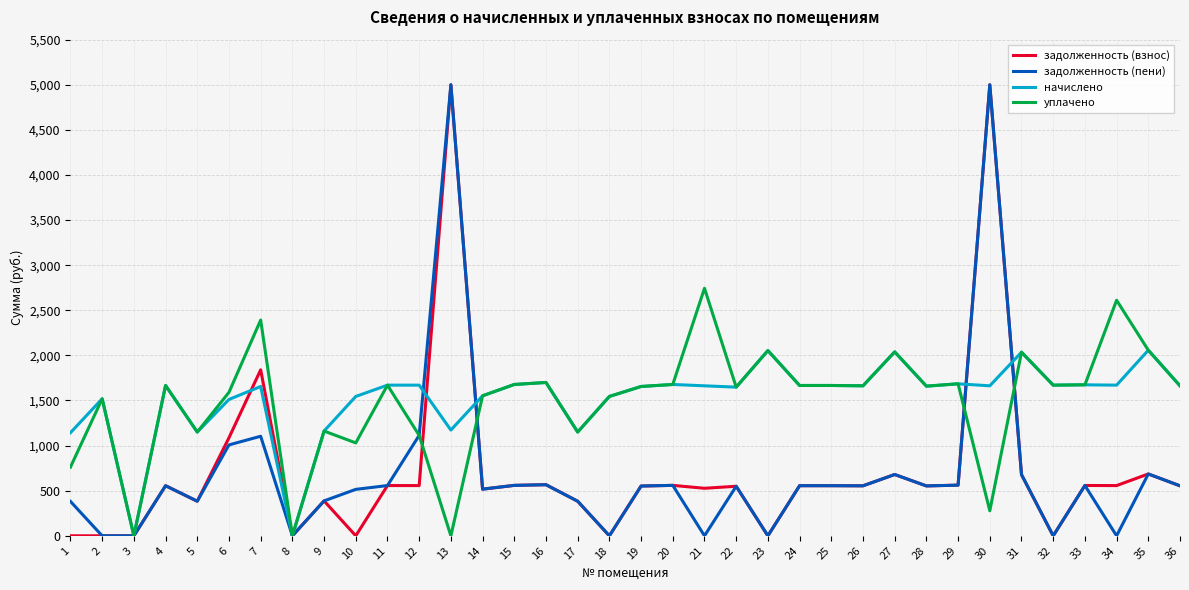

Does the chart display data point markers on the line(s)?

No